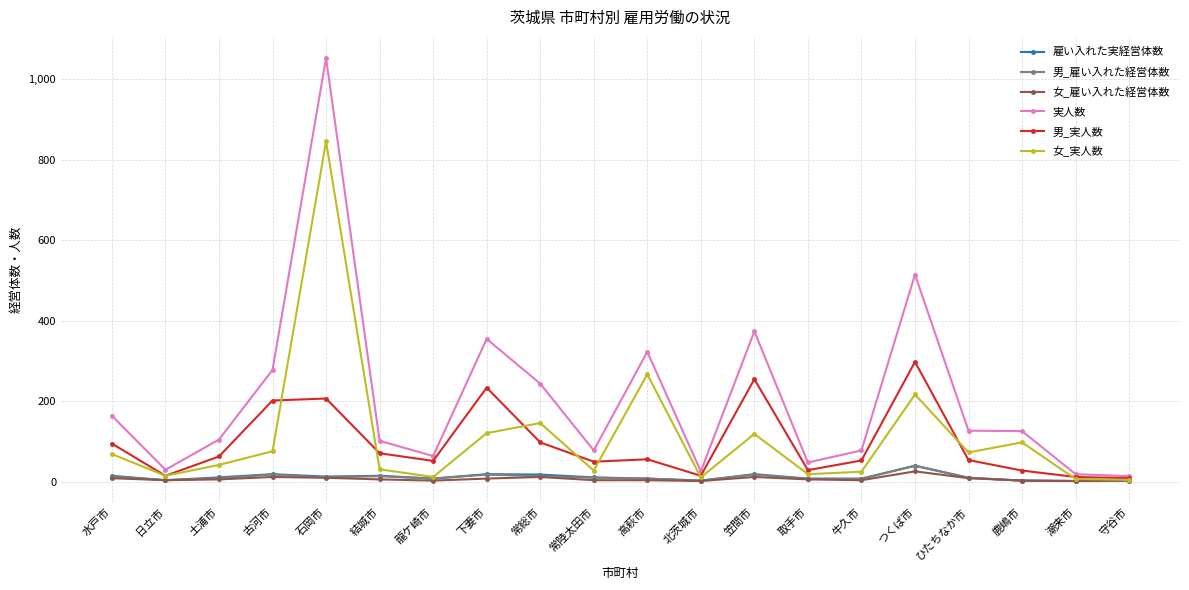

What is the maximum value for 女_雇い入れた経営体数?

26